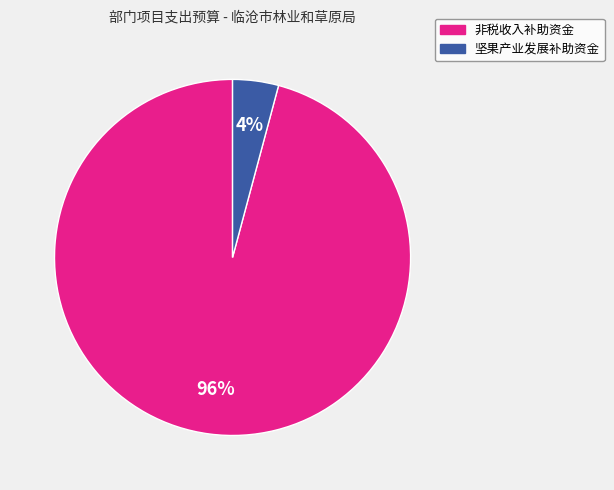

Does any single category account for the majority?

Yes